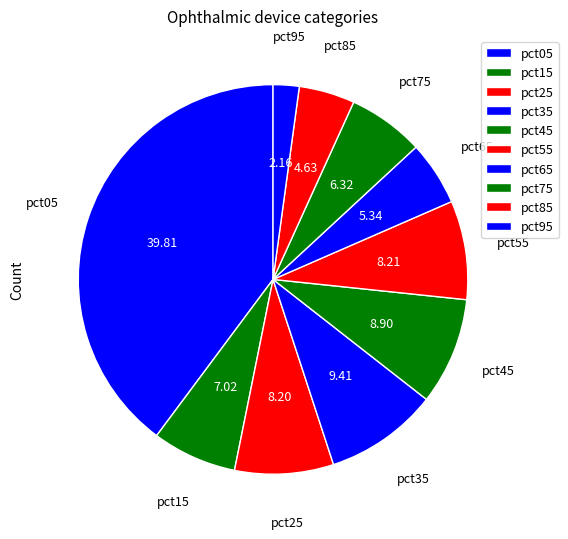

True or false: pct25 accounts for 8% of the total.

True